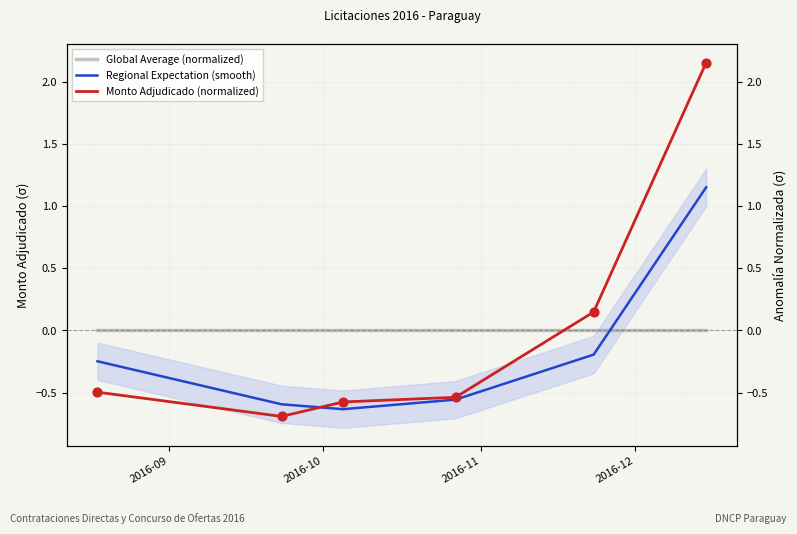

What are all the series names shown in the legend?

Global Average (normalized), Regional Expectation (smooth), Monto Adjudicado (normalized)